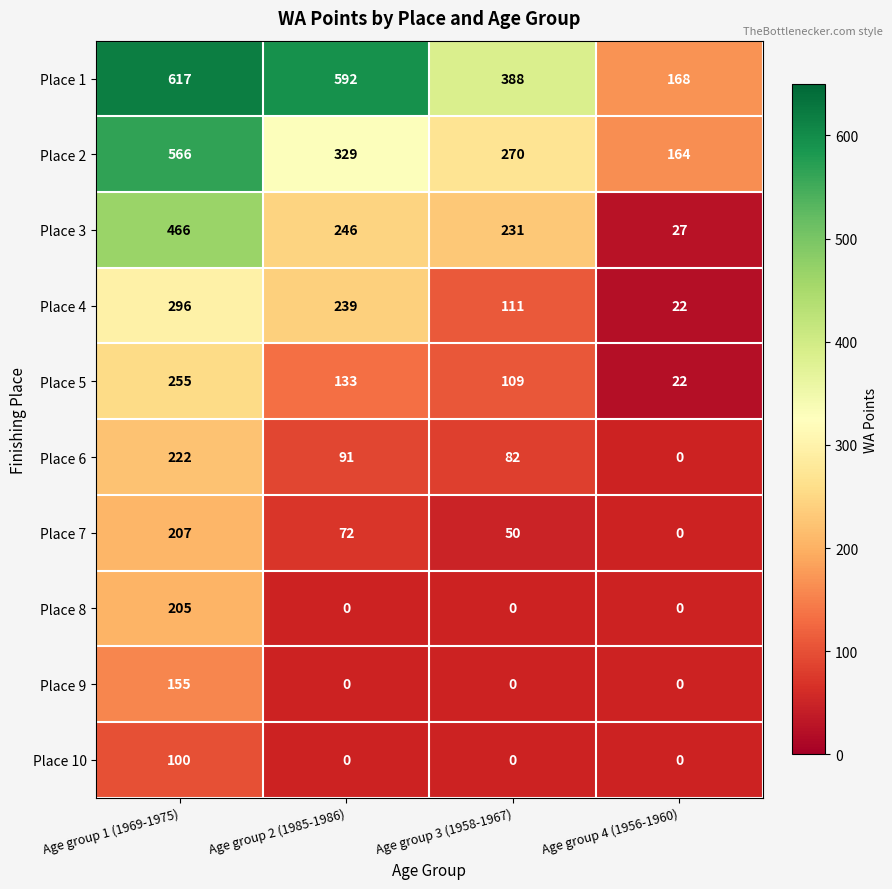

What is the difference between the maximum and minimum values in the Place 1 series?

449